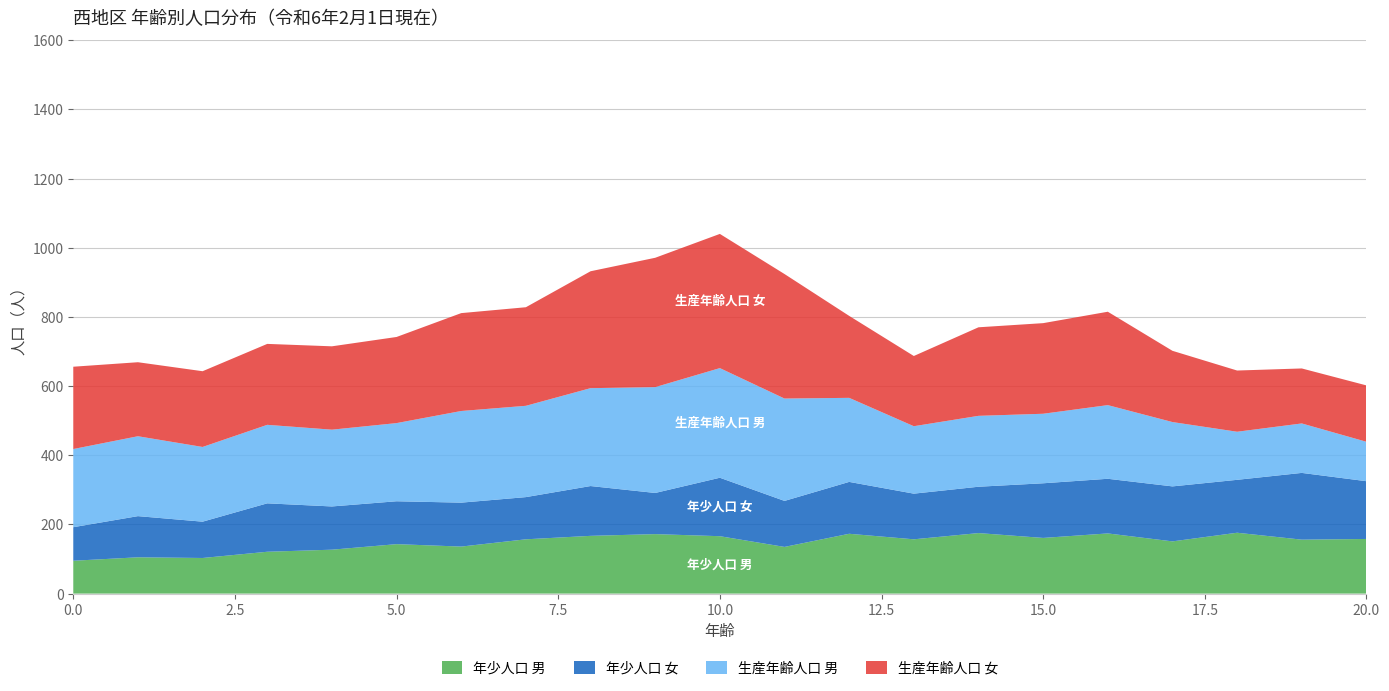

Reading right to left, extract all data points from this chart.

年少人口 男: 158	156	176	151	174	161	175	157	173	135	166	172	167	157	136	143	127	121	103	105	95
年少人口 女: 167	193	153	159	158	158	134	132	150	133	169	119	144	122	127	124	125	140	105	119	97
生産年齢人口 男: 114	143	139	186	213	201	205	195	243	296	317	306	283	264	265	226	222	227	216	231	226
生産年齢人口 女: 163	159	177	206	270	262	256	203	237	360	388	374	338	285	283	249	241	234	219	214	238